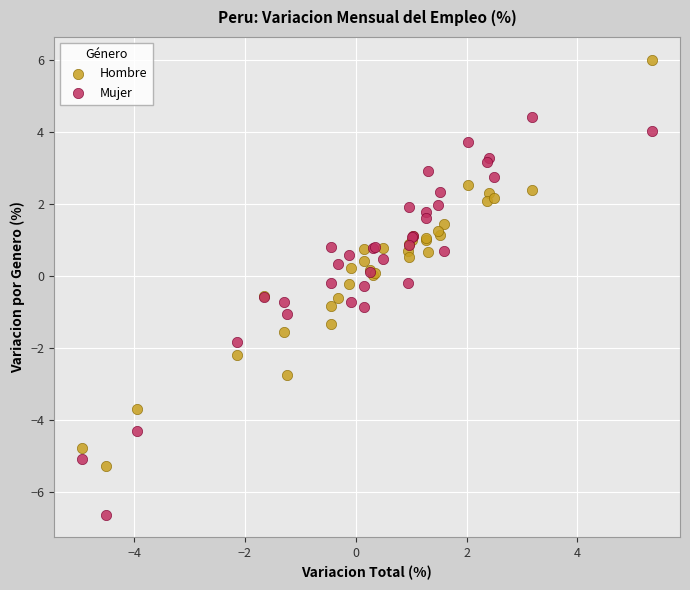

What are all the series names shown in the legend?

Hombre, Mujer